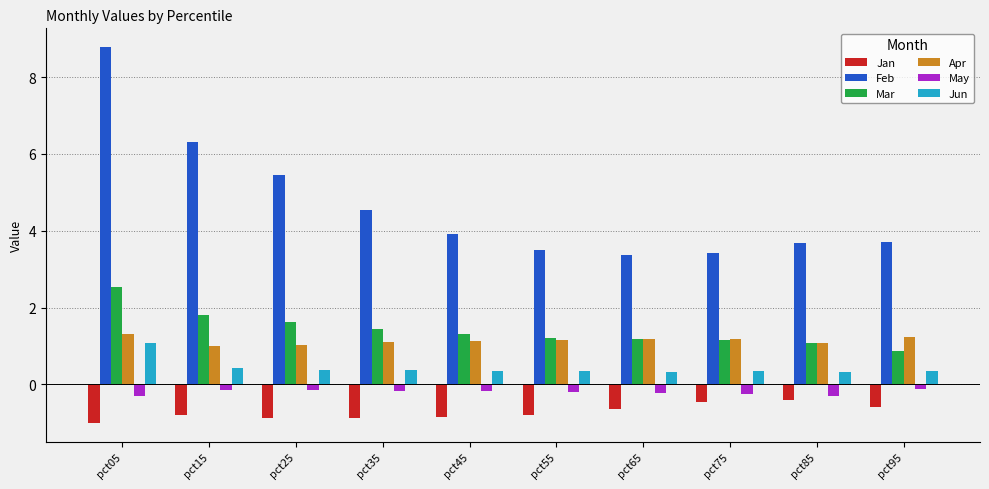

Is the value of Apr at pct25 greater than the value of Feb at pct05?

No